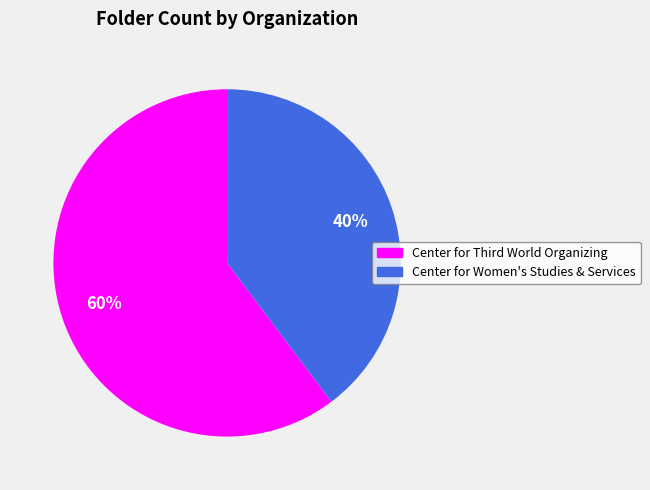

To the nearest percent, what portion does Center for Women's Studies & Services represent?

40%